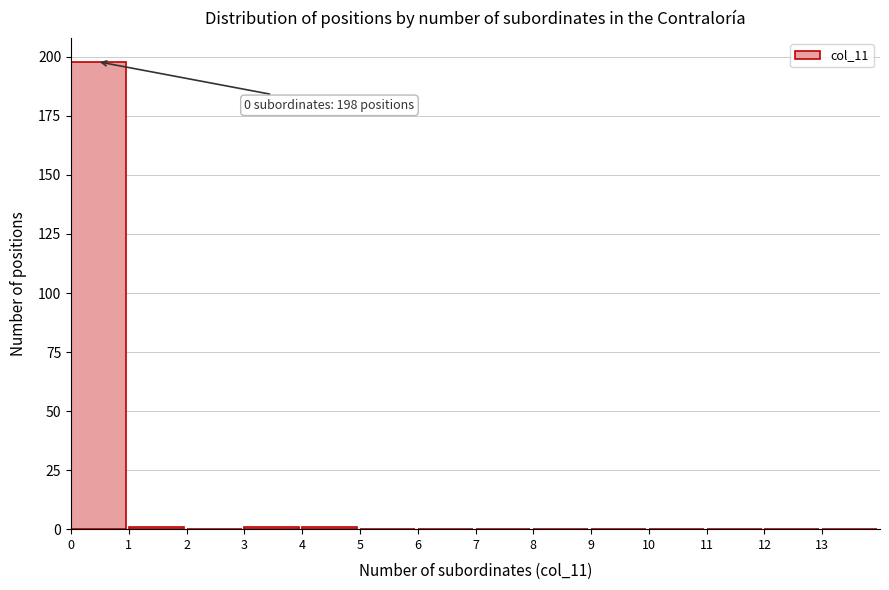

Which range on the x-axis has the tallest bar?

0 to 1